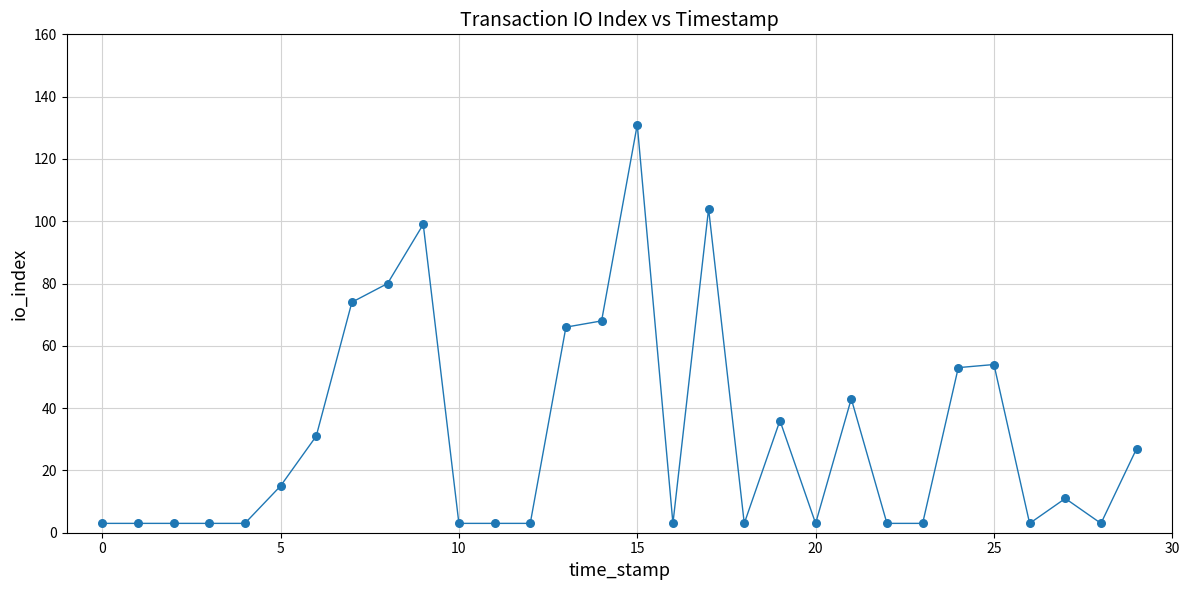

What is the greatest value displayed?

131